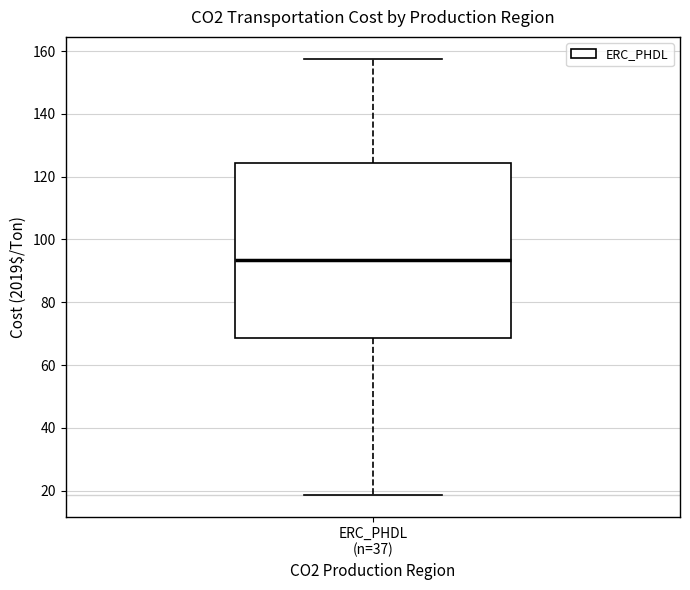

Read this box plot against the y-axis: the position of the median line, the range covered by the box, and the ends of both whiskers. The values are not printed on the chart, so give them approximately, as read against the axis.

median 94, box 68 to 124, whiskers 18 to 158